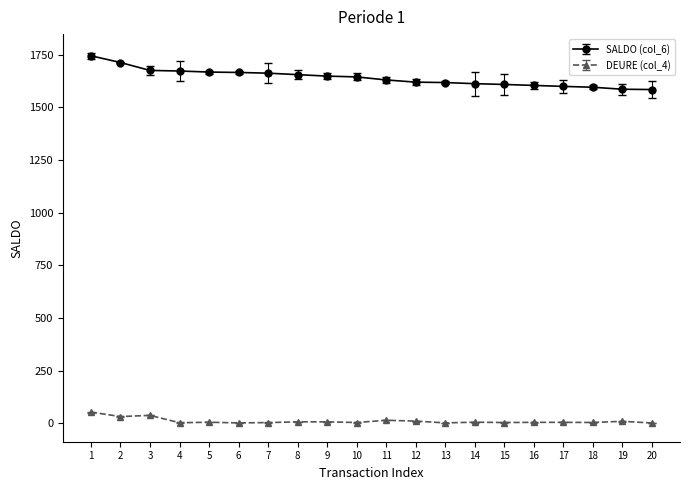

What is the spread (max minus min) of values at 7?

1658.0